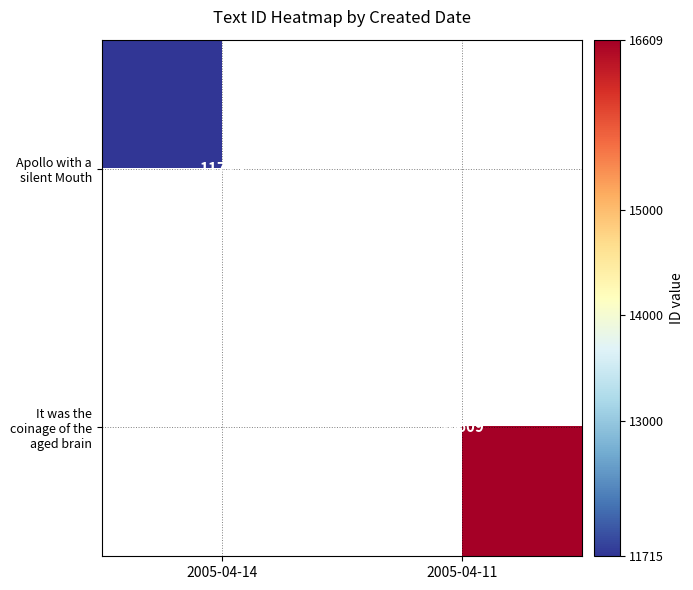

Is it true that Apollo with a silent Mouth equals 3999 at 2005-04-14?

False